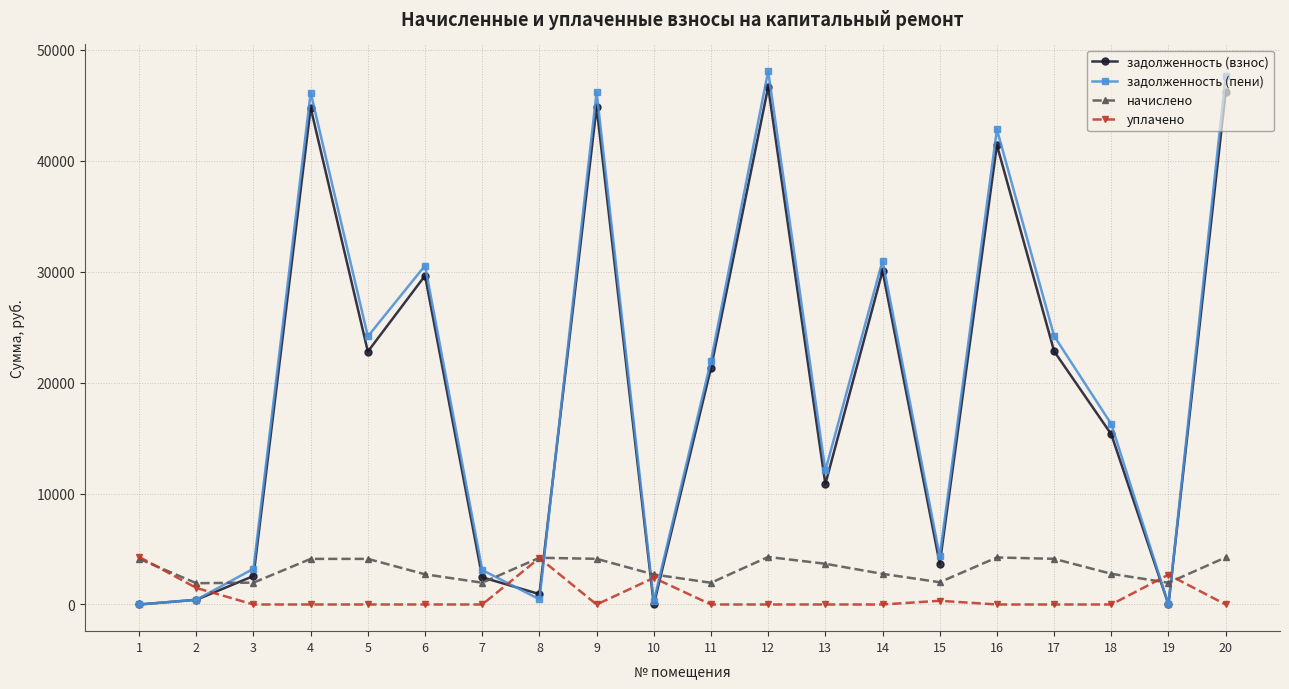

How many lines are shown in the chart?

4